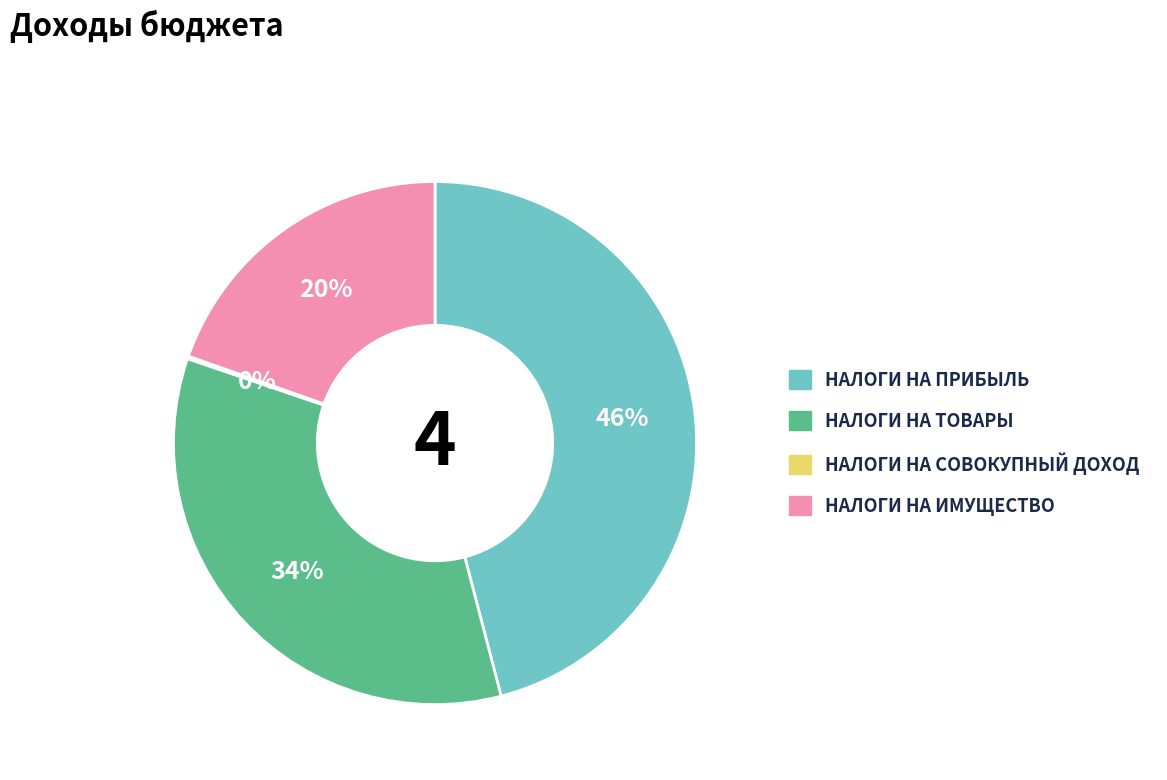

Does any single category account for the majority?

No